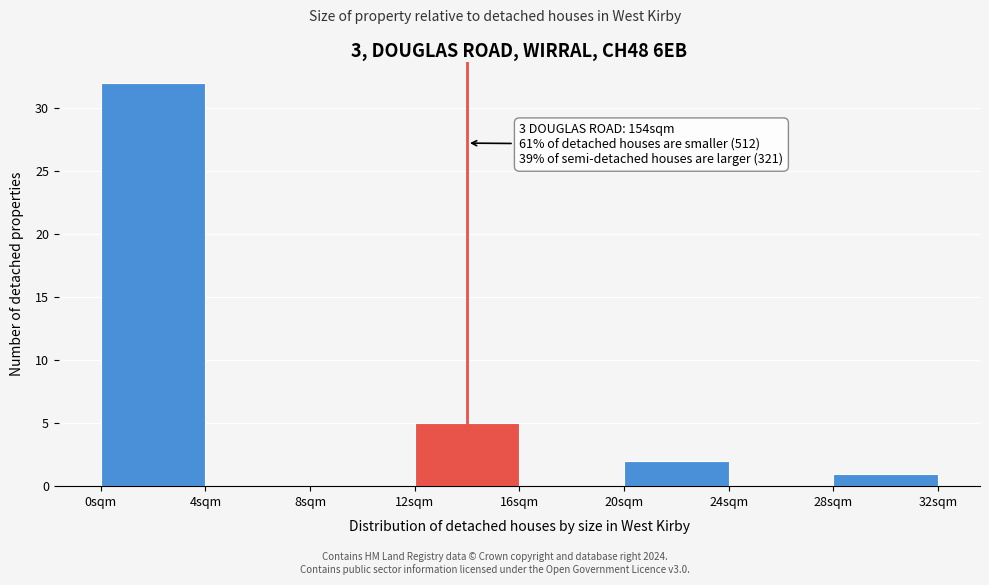

Over which range of the x-axis is the bar tallest?

0 to 4